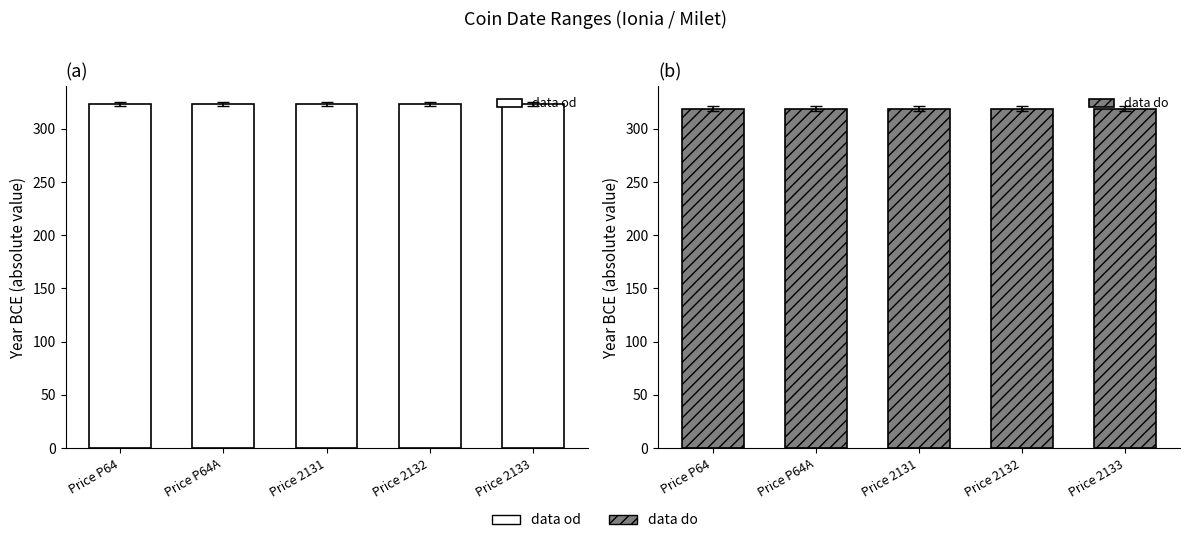

Reading left to right, what are all the values shown in this chart?

data od: 323	323	323	323	323
data do: 319	319	319	319	319